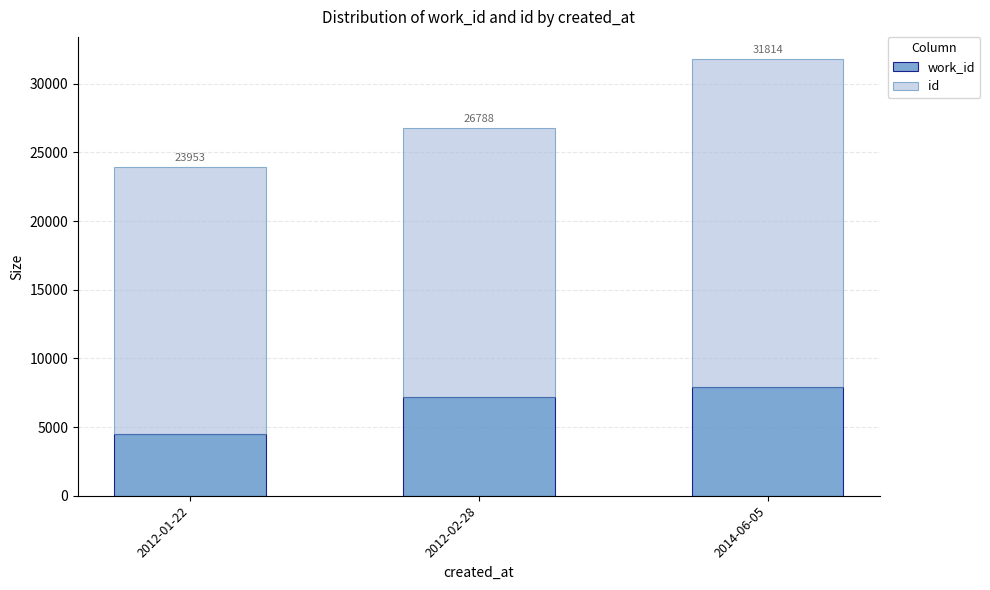

What is the highest value of the work_id series?

7913